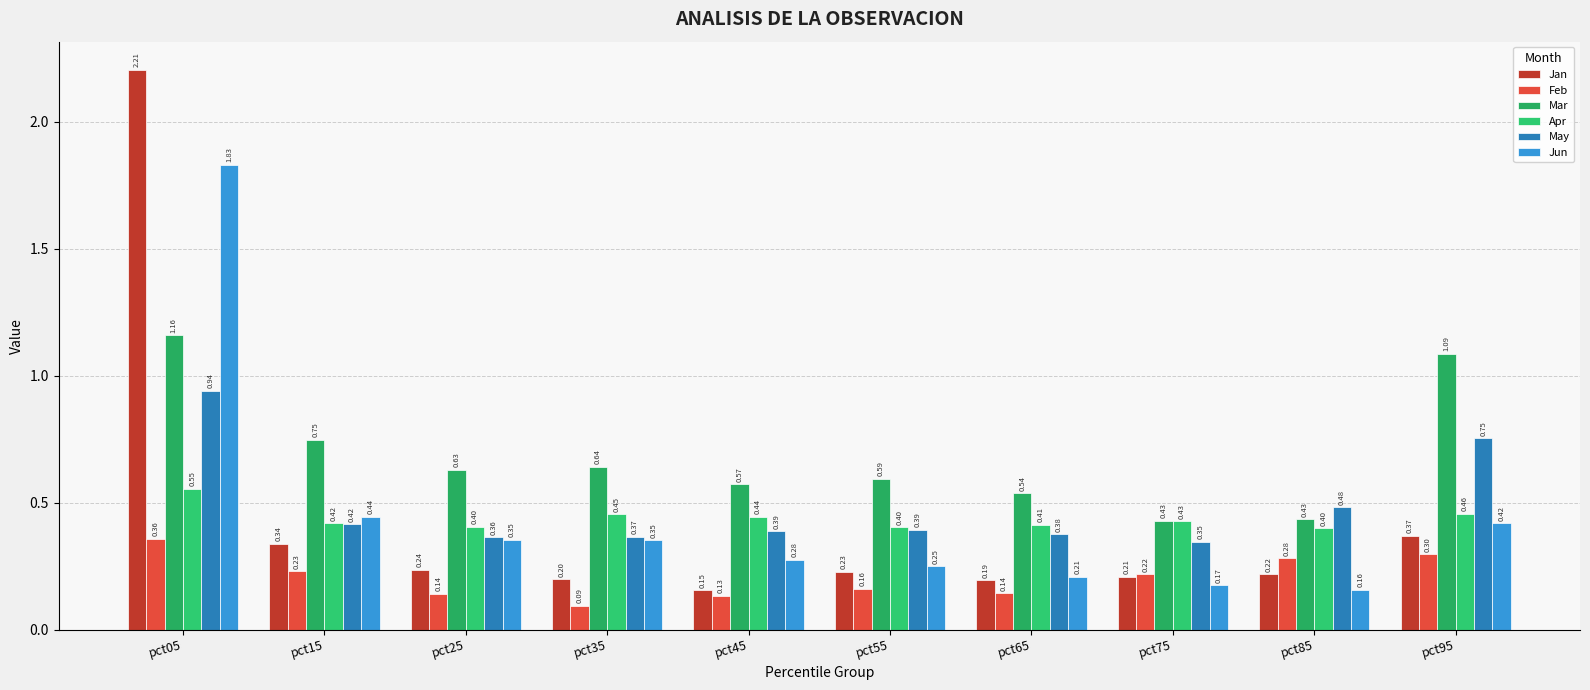

What is the difference between the second highest and second lowest values in the Feb series?

0.2